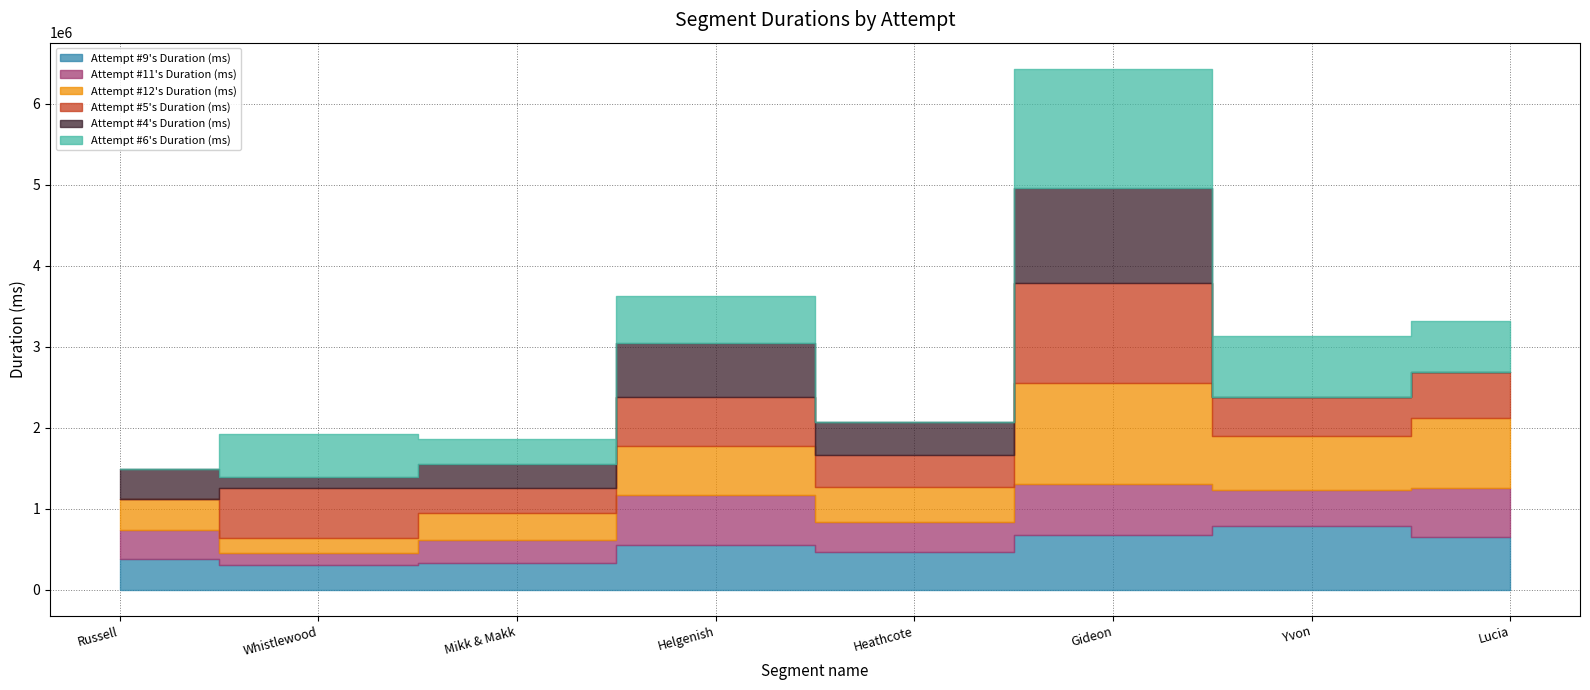

Which category has the lowest value in the Attempt #12's Duration (ms) series?

Whistlewood